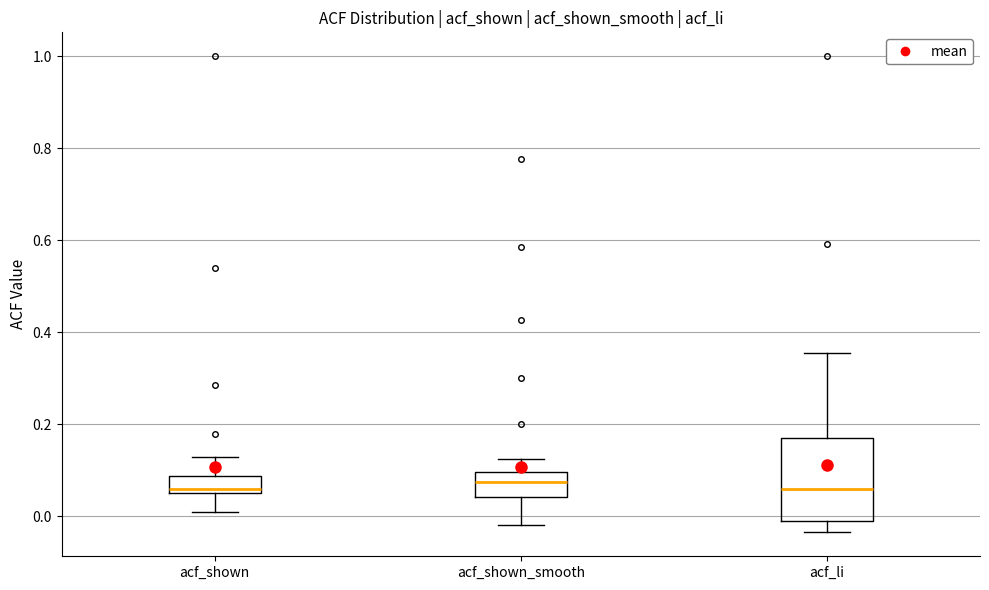

Where does the upper whisker of the box for acf_li end on the y-axis? The values are not printed on the chart, so give them approximately, as read against the axis.

0.36